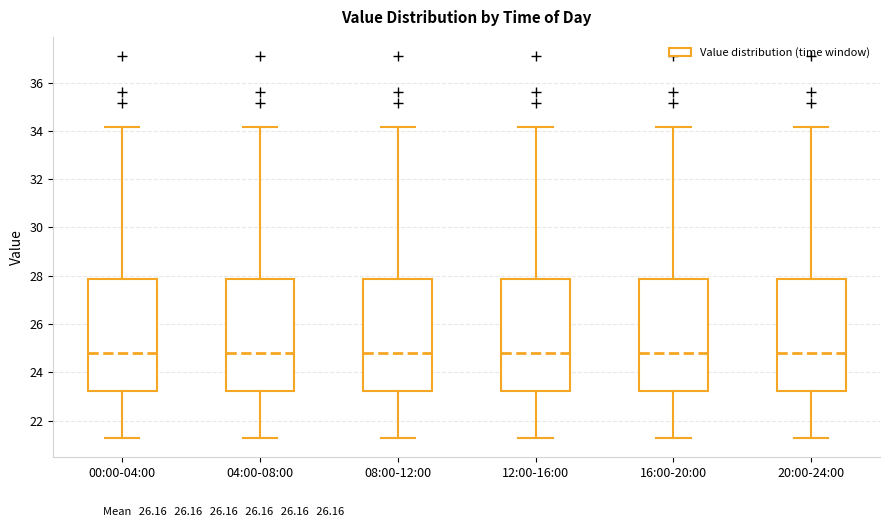

Reading left to right, read every box against the y-axis: the position of its median line, the range the box covers, and the ends of its whiskers. The values are not printed on the chart, so give them approximately, as read against the axis.

00:00-04:00: median 24.8, box 23.2 to 27.8, whiskers 21.2 to 34.2
04:00-08:00: median 24.8, box 23.2 to 27.8, whiskers 21.2 to 34.2
08:00-12:00: median 24.8, box 23.2 to 27.8, whiskers 21.2 to 34.2
12:00-16:00: median 24.8, box 23.2 to 27.8, whiskers 21.2 to 34.2
16:00-20:00: median 24.8, box 23.2 to 27.8, whiskers 21.2 to 34.2
20:00-24:00: median 24.8, box 23.2 to 27.8, whiskers 21.2 to 34.2